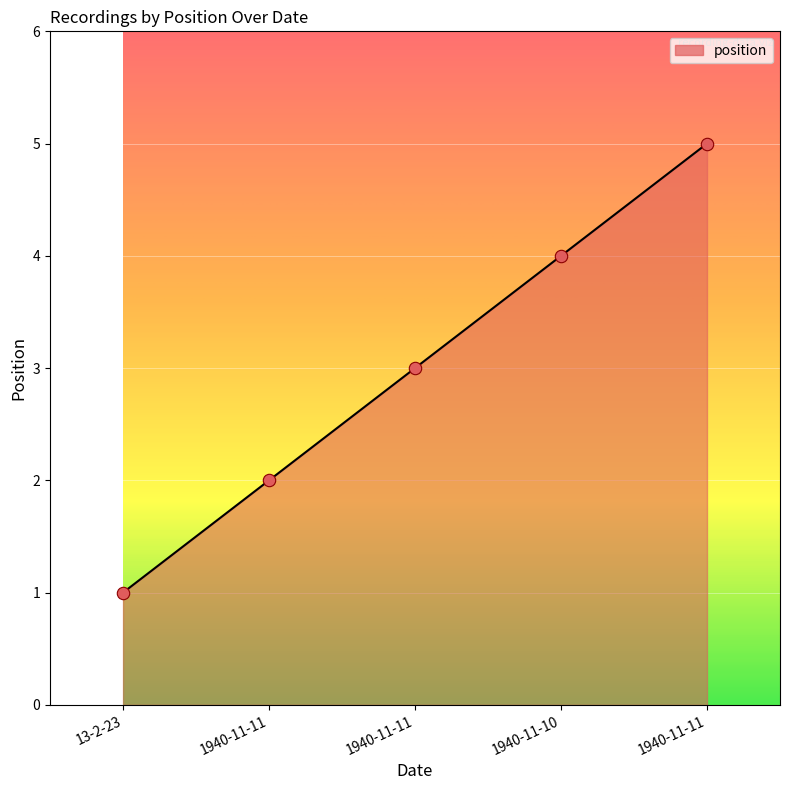

Which has a higher value, 1940-11-11 or 1940-11-11?

1940-11-11